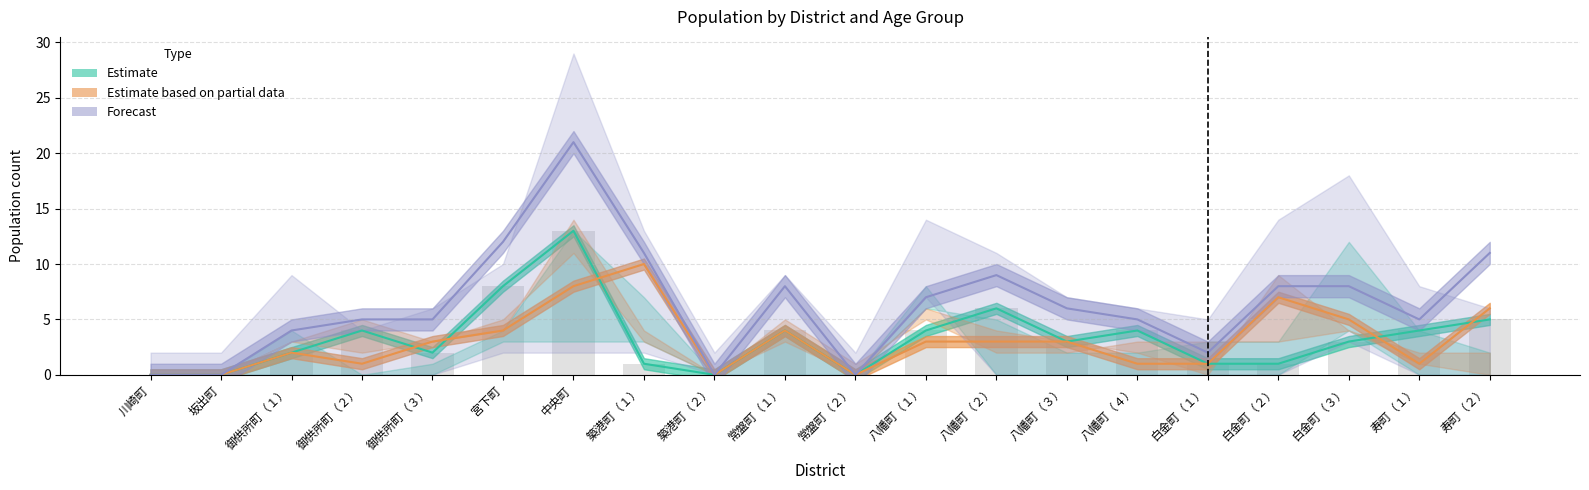

Reading left to right, transcribe all the data shown in this chart.

Estimate: 川崎町=0	坂出町=0	御供所町（１）=2	御供所町（２）=4	御供所町（３）=2	宮下町=8	中央町=13	築港町（１）=1	築港町（２）=0	常盤町（１）=4	常盤町（２）=0	八幡町（１）=4	八幡町（２）=6	八幡町（３）=3	八幡町（４）=4	白金町（１）=1	白金町（２）=1	白金町（３）=3	寿町（１）=4	寿町（２）=5
Estimate based on partial data: 川崎町=0	坂出町=0	御供所町（１）=2	御供所町（２）=1	御供所町（３）=3	宮下町=4	中央町=8	築港町（１）=10	築港町（２）=0	常盤町（１）=4	常盤町（２）=0	八幡町（１）=3	八幡町（２）=3	八幡町（３）=3	八幡町（４）=1	白金町（１）=1	白金町（２）=7	白金町（３）=5	寿町（１）=1	寿町（２）=6
Forecast: 川崎町=0	坂出町=0	御供所町（１）=4	御供所町（２）=5	御供所町（３）=5	宮下町=12	中央町=21	築港町（１）=11	築港町（２）=0	常盤町（１）=8	常盤町（２）=0	八幡町（１）=7	八幡町（２）=9	八幡町（３）=6	八幡町（４）=5	白金町（１）=2	白金町（２）=8	白金町（３）=8	寿町（１）=5	寿町（２）=11